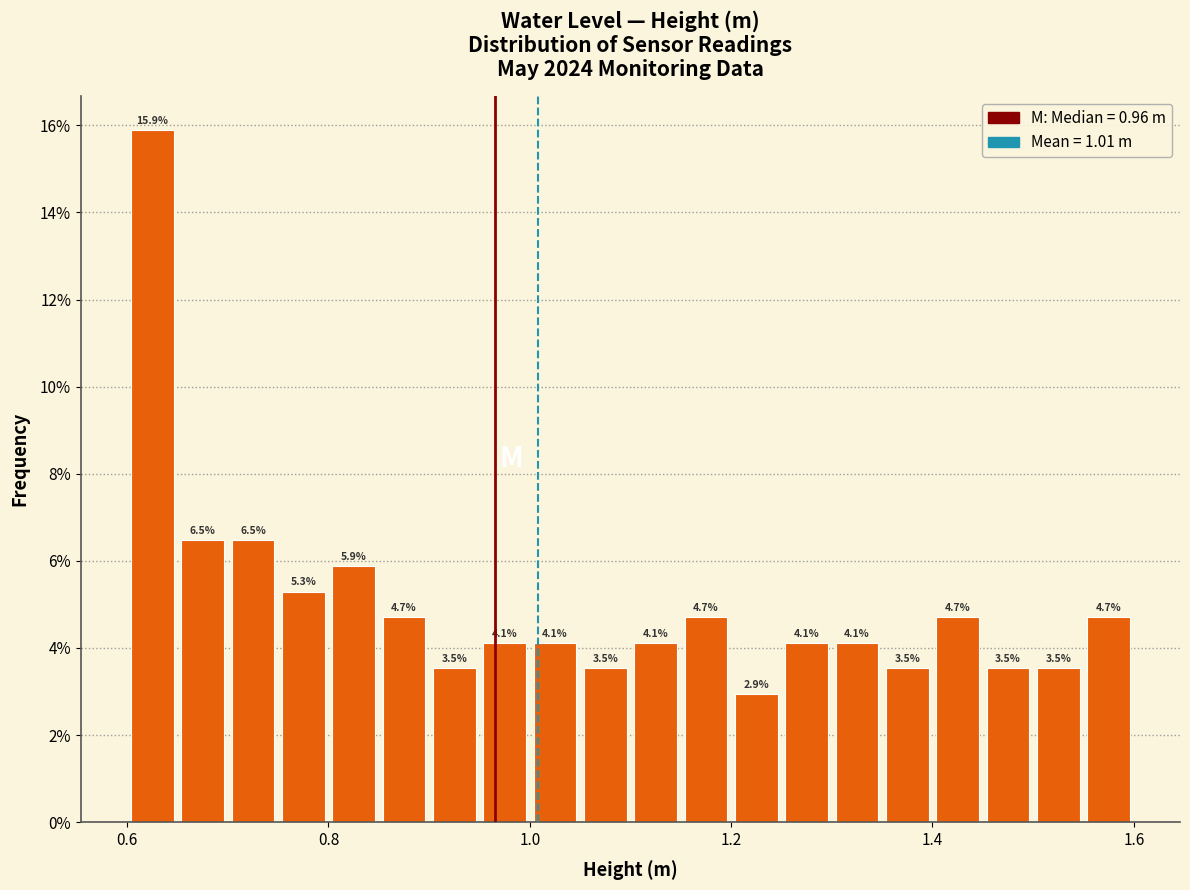

Around what value on the x-axis is the tallest bar? Give the approximate position of its centre, as read against the axis.

0.62